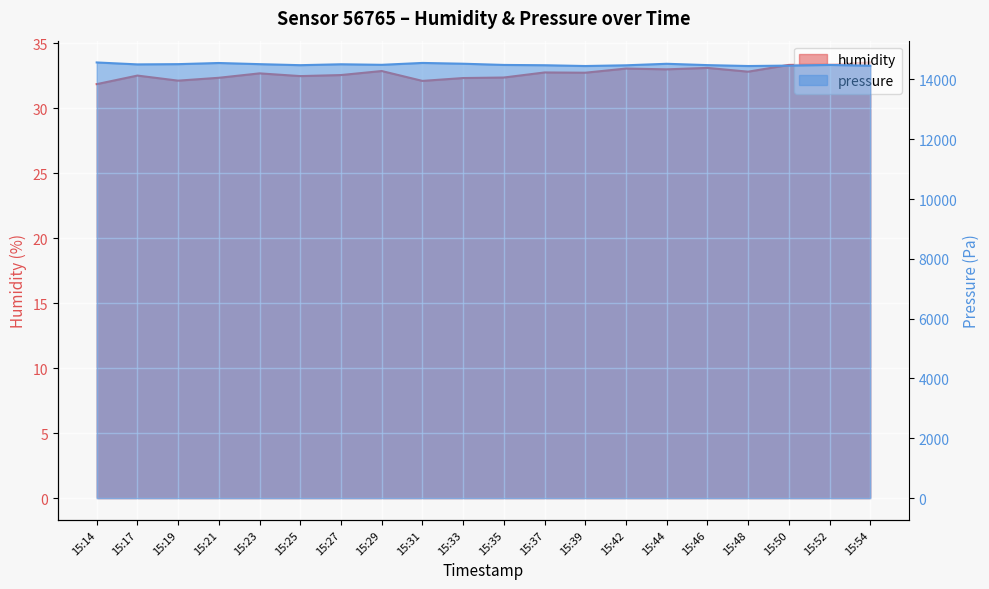

At how many categories does at least one series exceed 5059?

20